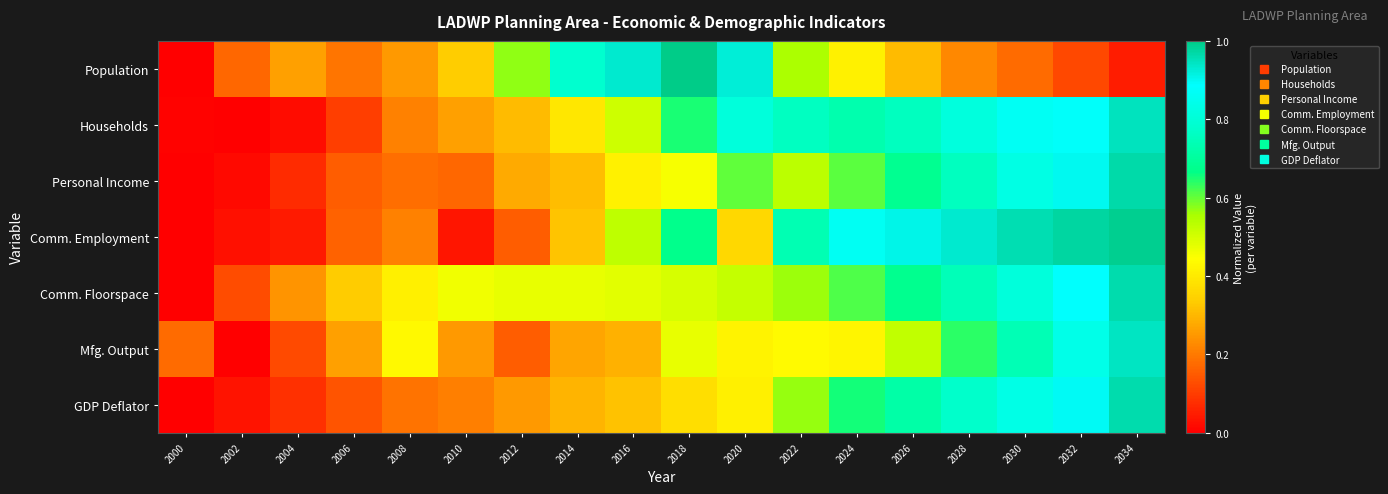

What is the total value across all series at 2030?

5.2